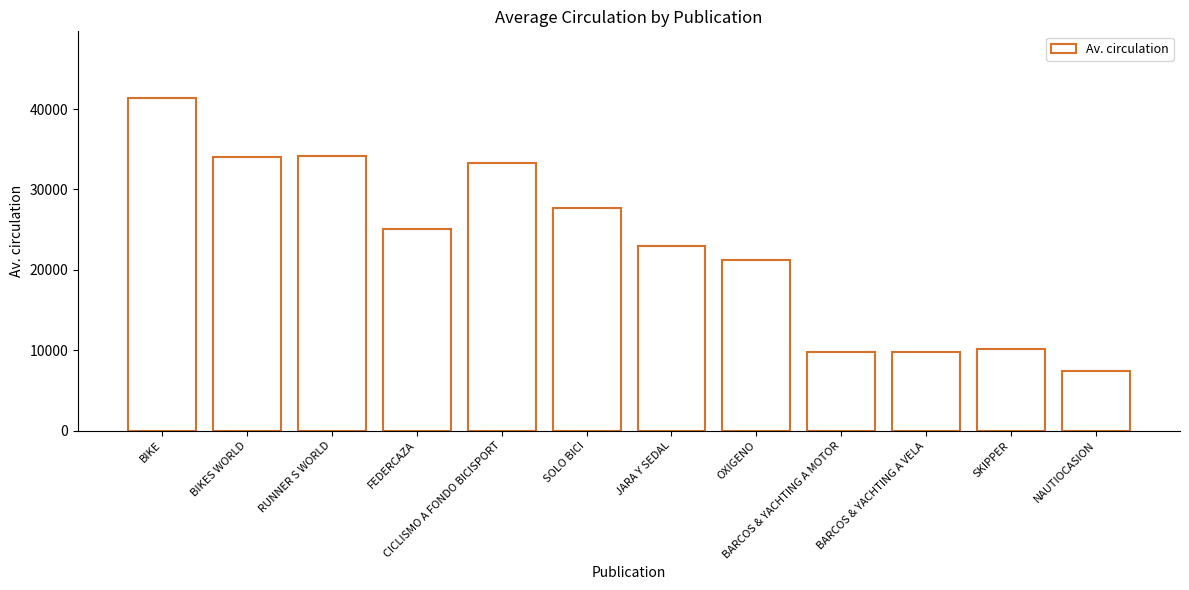

What is the approximate value at JARA Y SEDAL, to the nearest 10?

22990